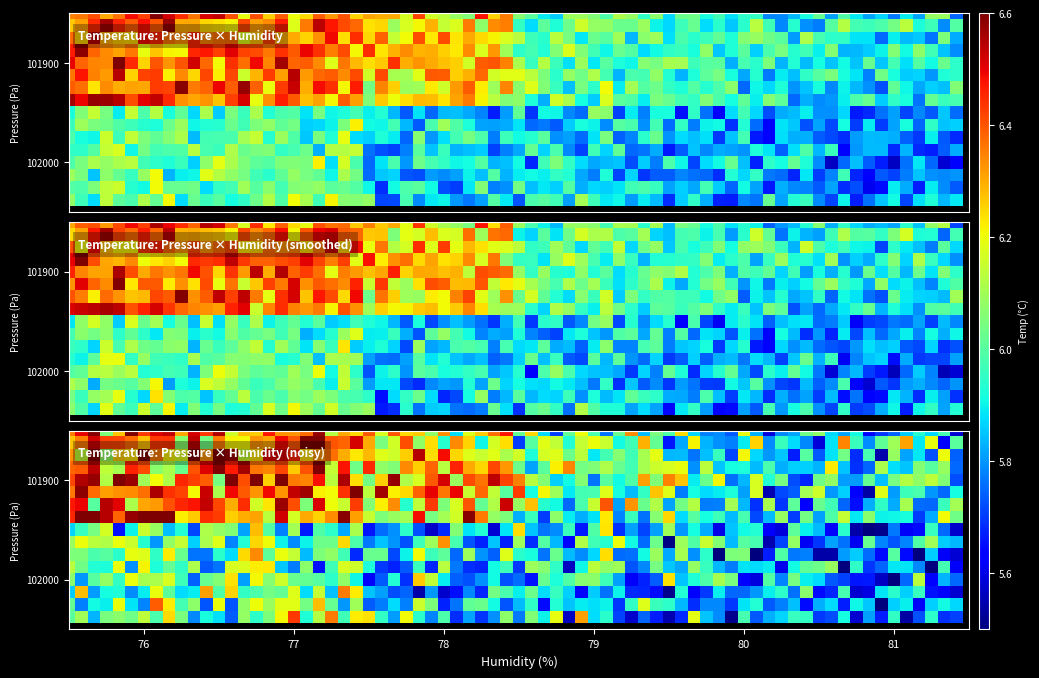

Is the value of 102000 at 76 greater than the value of 101900 at 80?

No